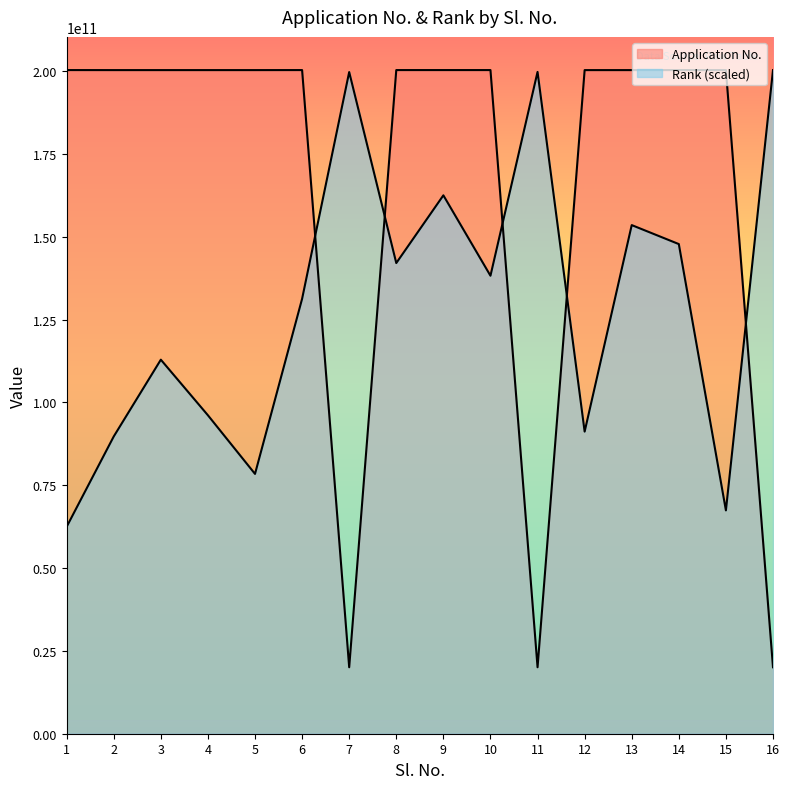

At 5, list the series in order from largest to smallest.

Application No., Rank